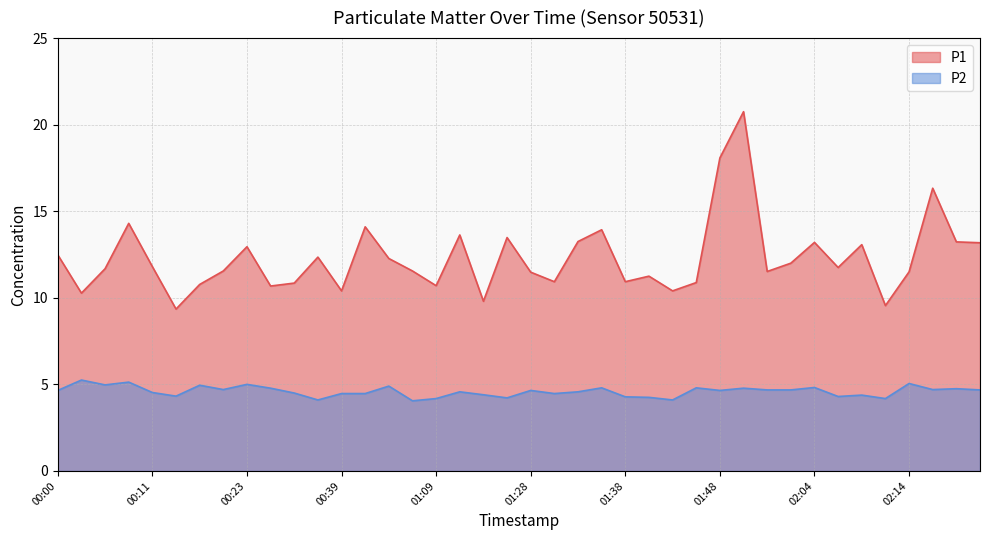

True or false: P2 and P1 cross at least once.

False